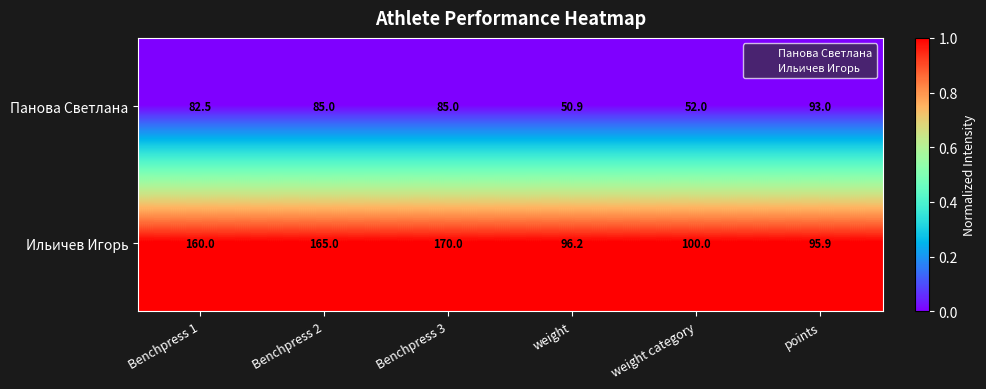

What value does the Ильичев Игорь series have at Benchpress 1?

160.0